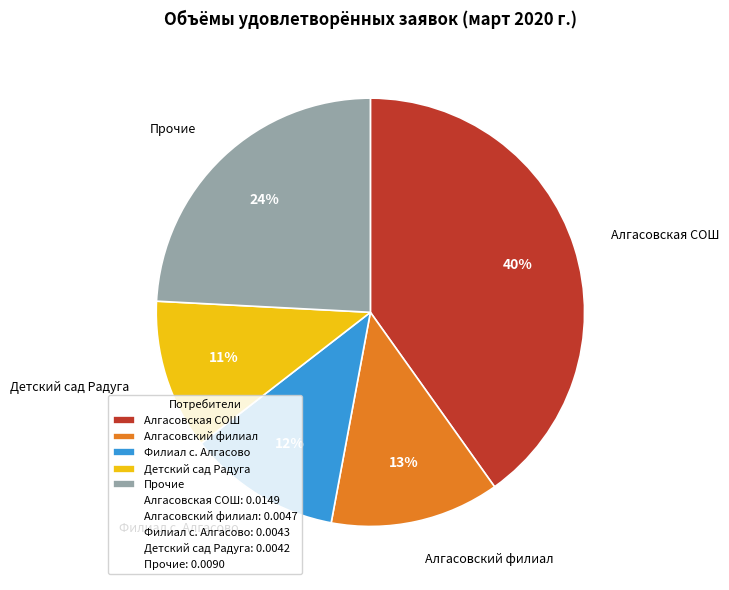

What is the largest slice in the pie chart?

Алгасовская СОШ